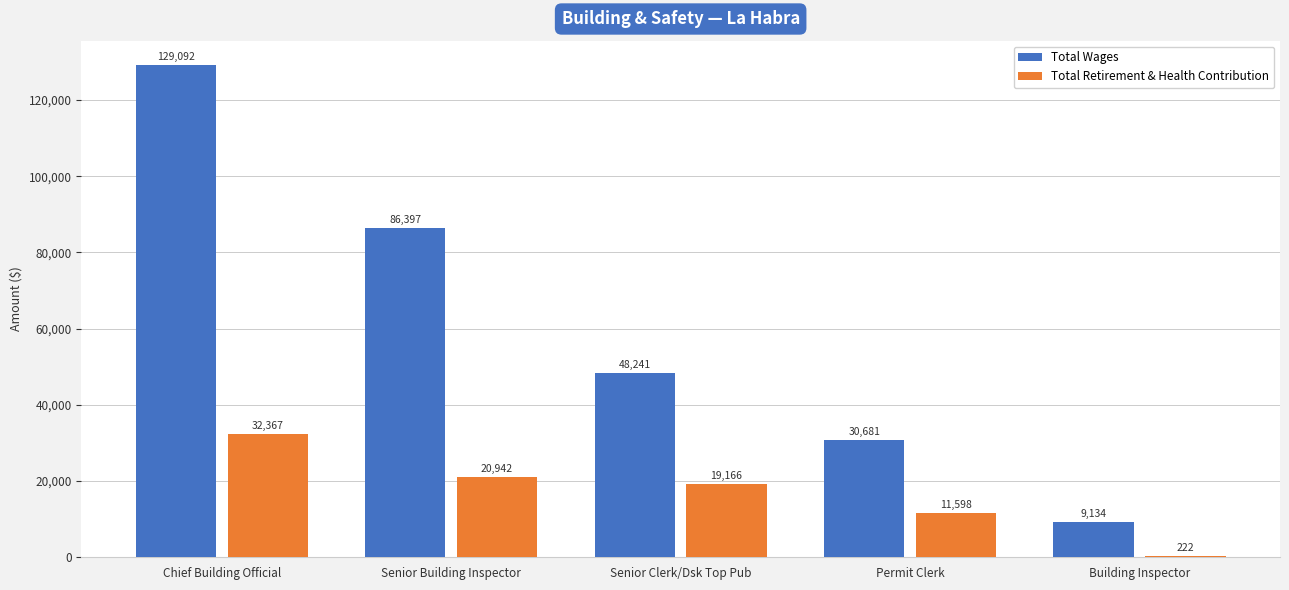

Which category has the highest value across all series?

Chief Building Official